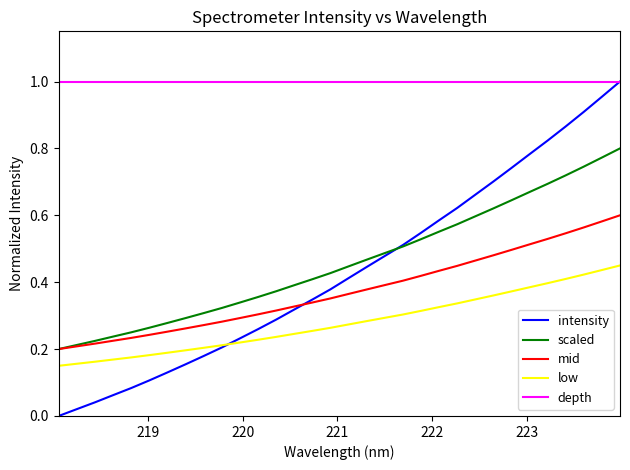

What are all the series names shown in the legend?

intensity, scaled, mid, low, depth